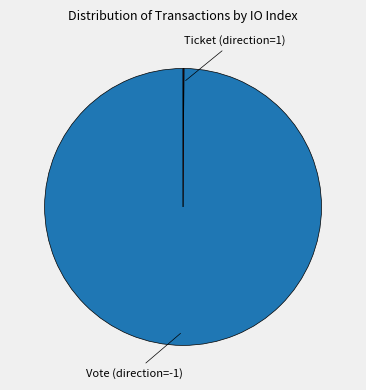

Does any single category account for the majority?

Yes